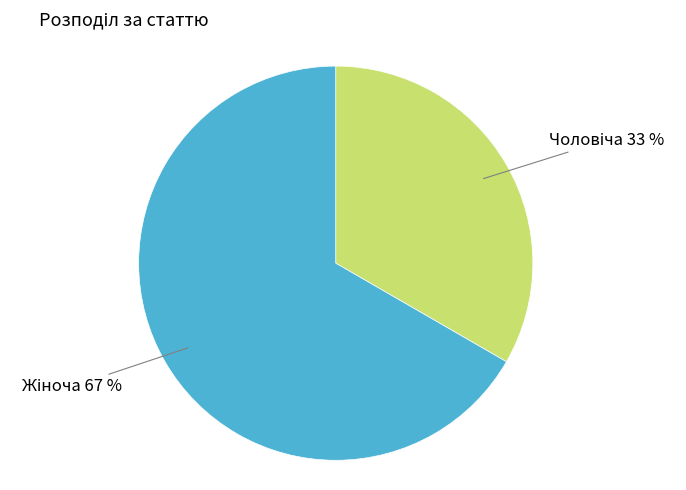

Does any single category account for the majority?

Yes